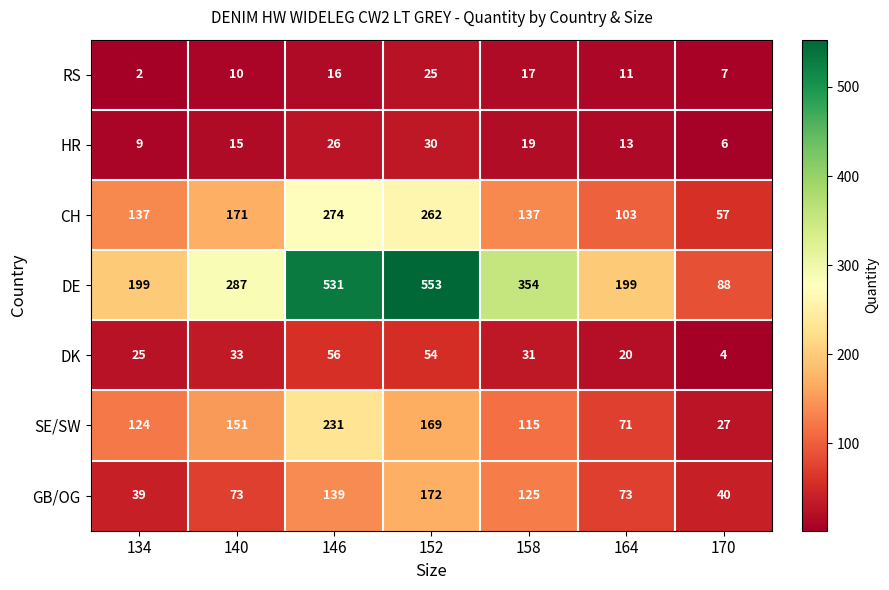

Where is DK nearest to the value 30?

158